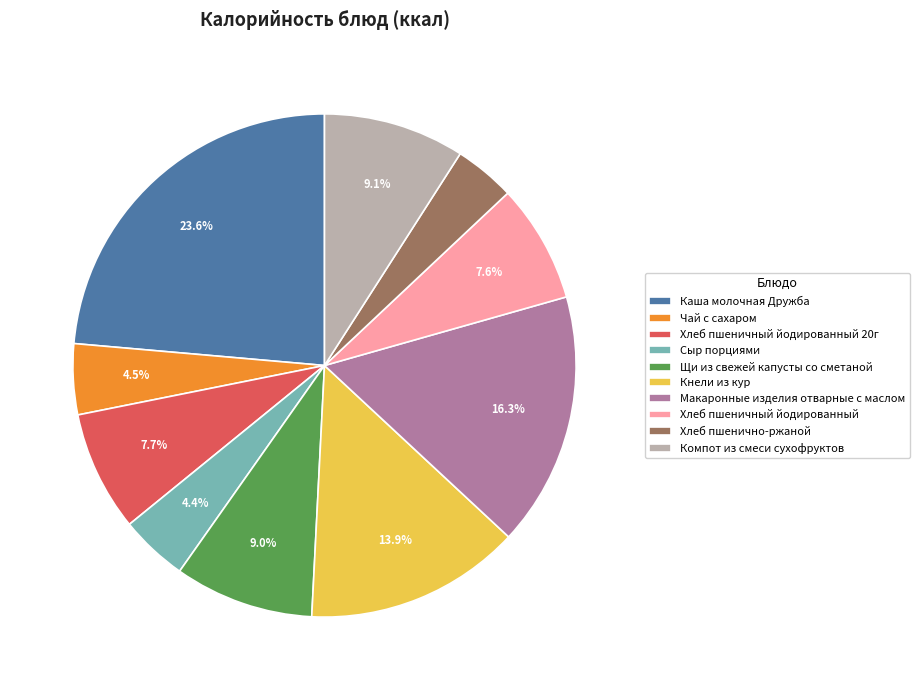

How many segments does this pie chart have?

10